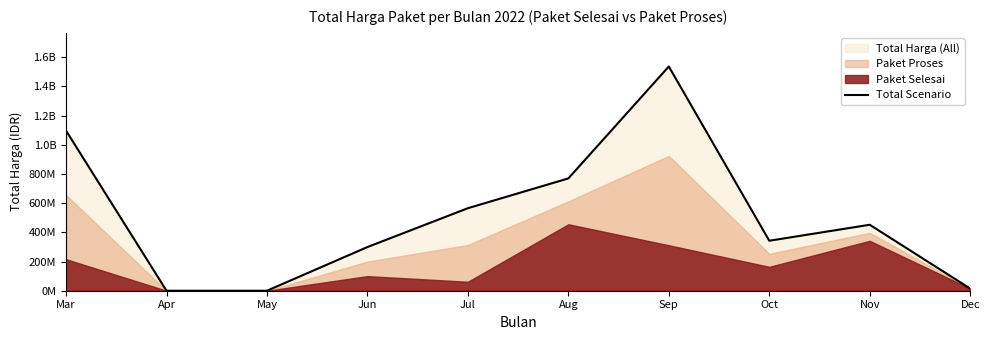

The chart shows a value of 14750000 at Dec. True or false?

True